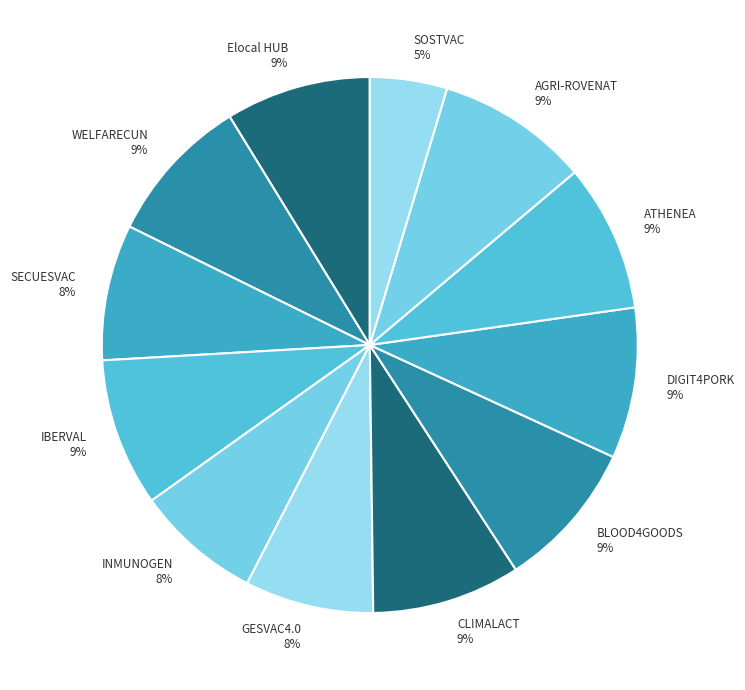

To the nearest percent, what percentage of the pie is ATHENEA?

9%